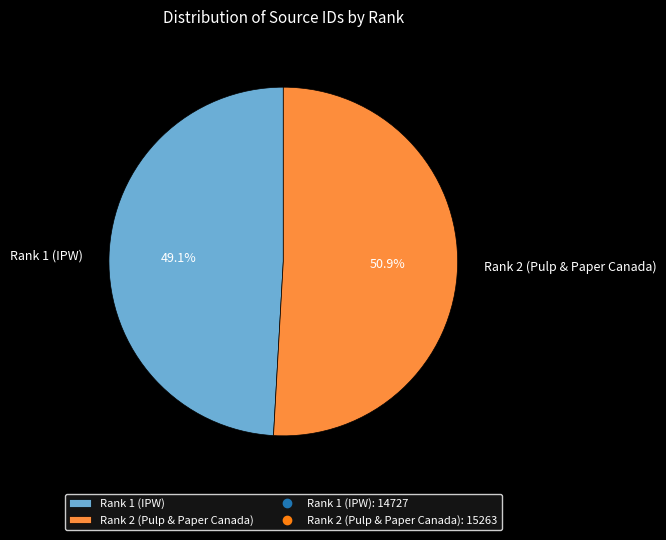

How many slices are in this pie chart?

2